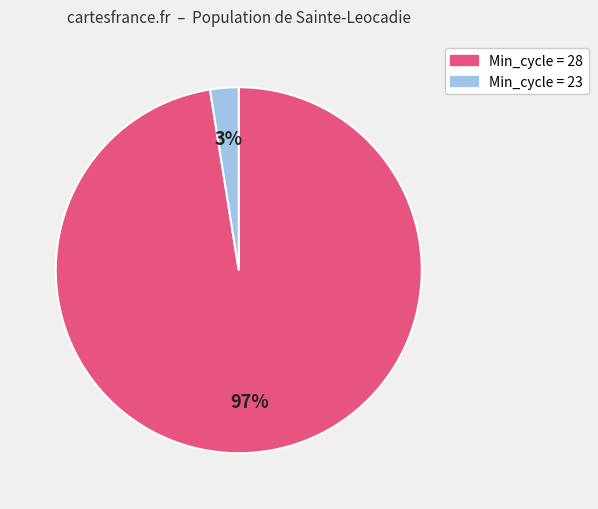

To the nearest percent, what is the average slice percentage?

50%